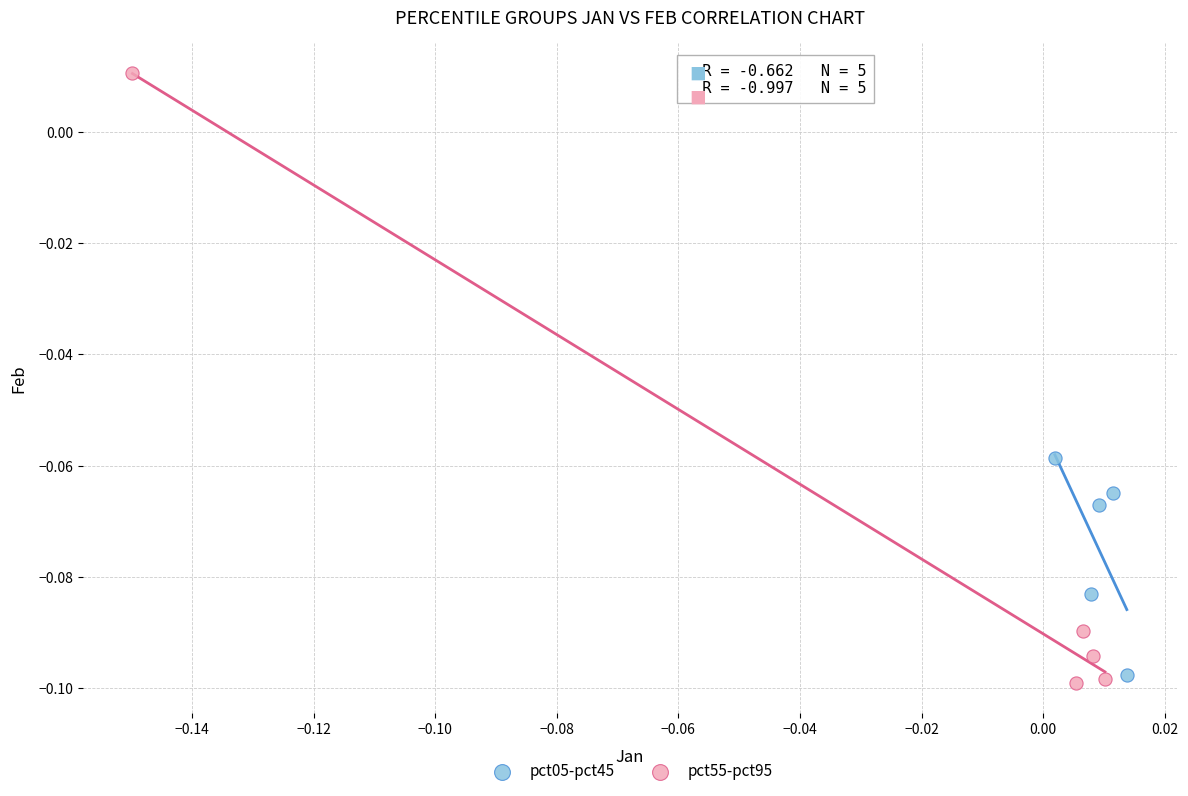

Which series reaches the maximum Y coordinate?

pct55-pct95